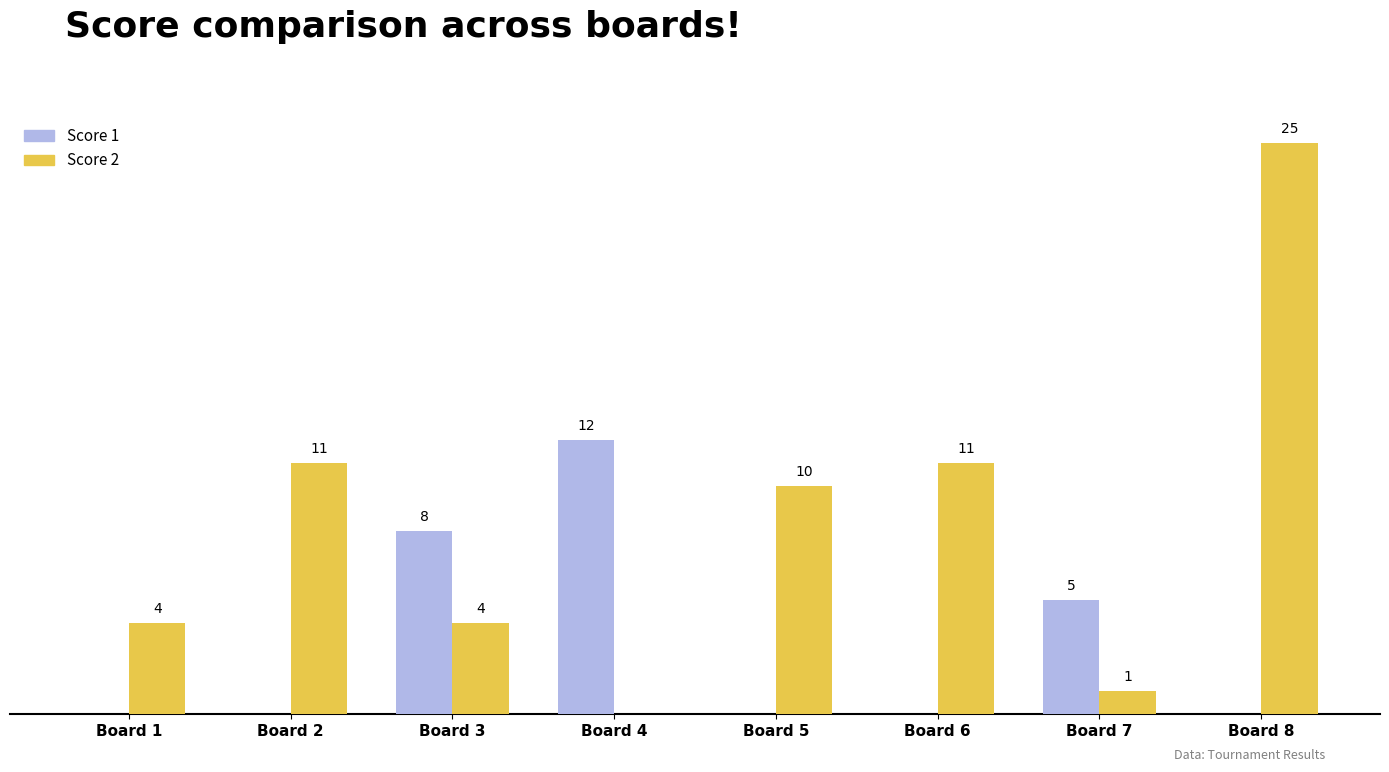

At which category is the sum across all series the highest?

Board 8